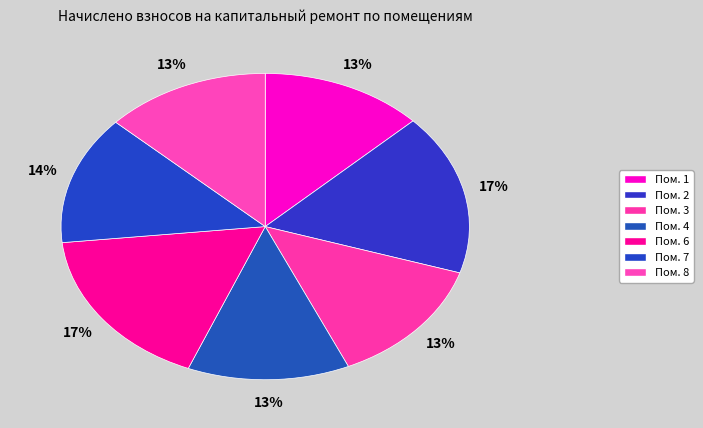

Which category has the smallest portion of the pie?

4